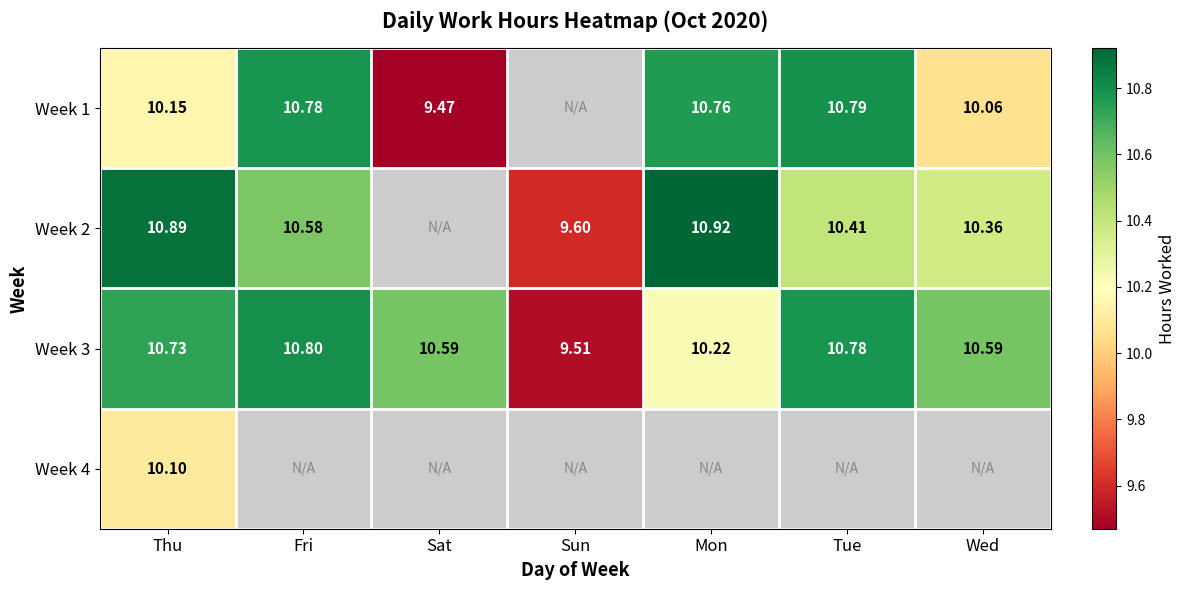

Which has a higher value, Wed or Sun?

Wed